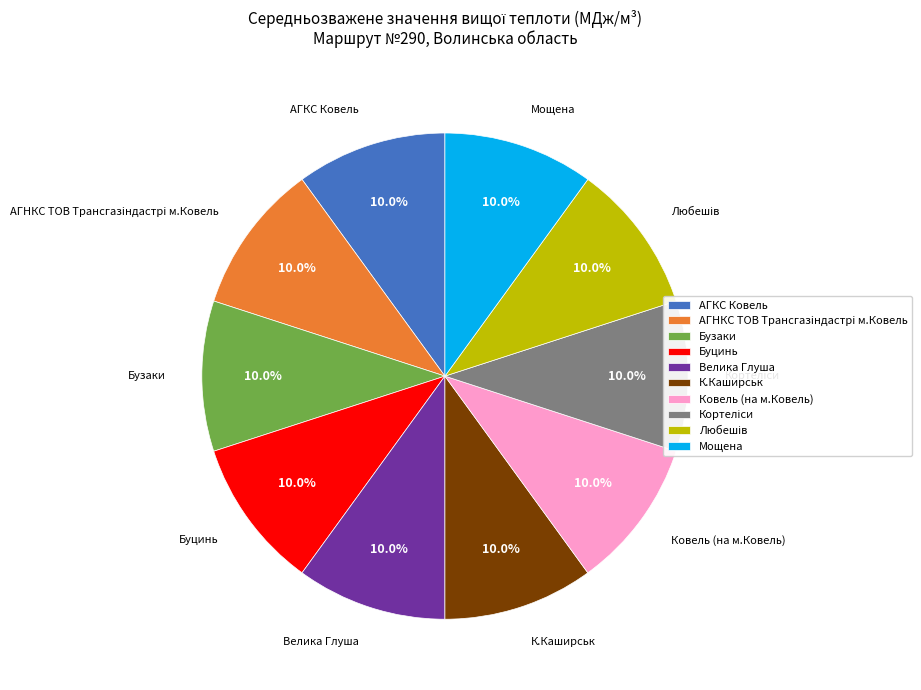

The Бузаки slice represents 10% of the pie. True or false?

True